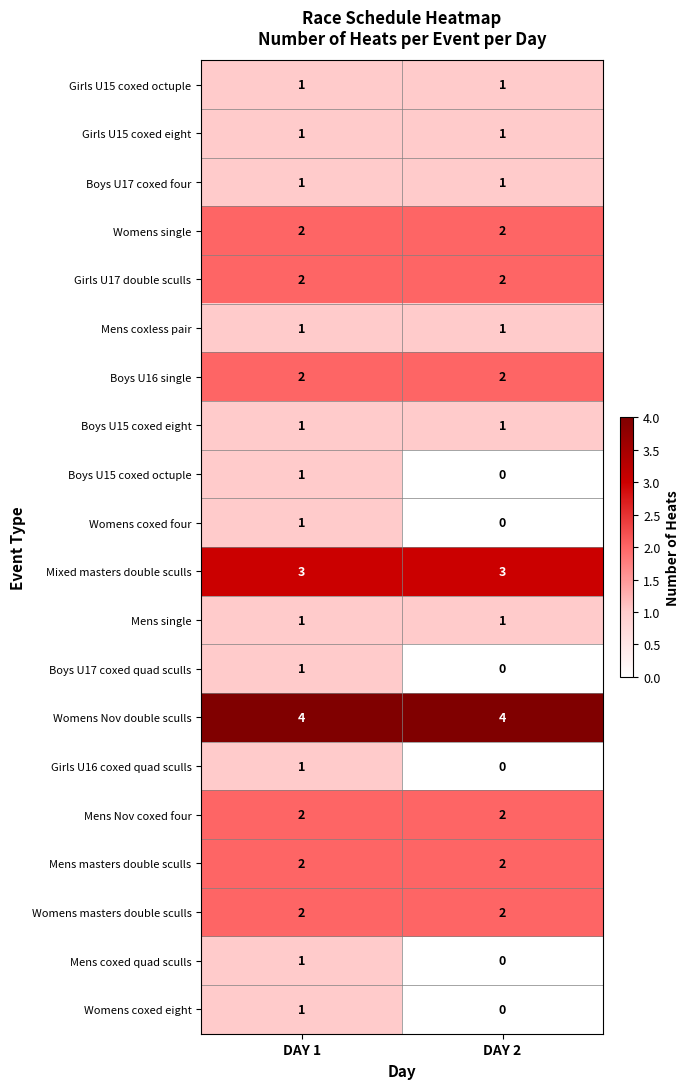

List the labels in order of Mens coxed quad sculls value, largest first.

DAY 1, DAY 2